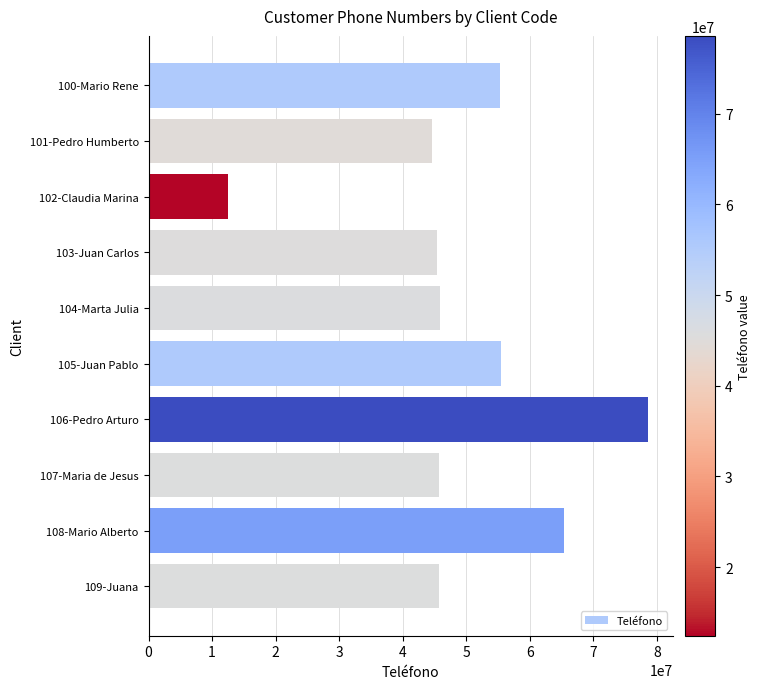

What is the approximate value at 101-Pedro Humberto, to the nearest 50?

44556700